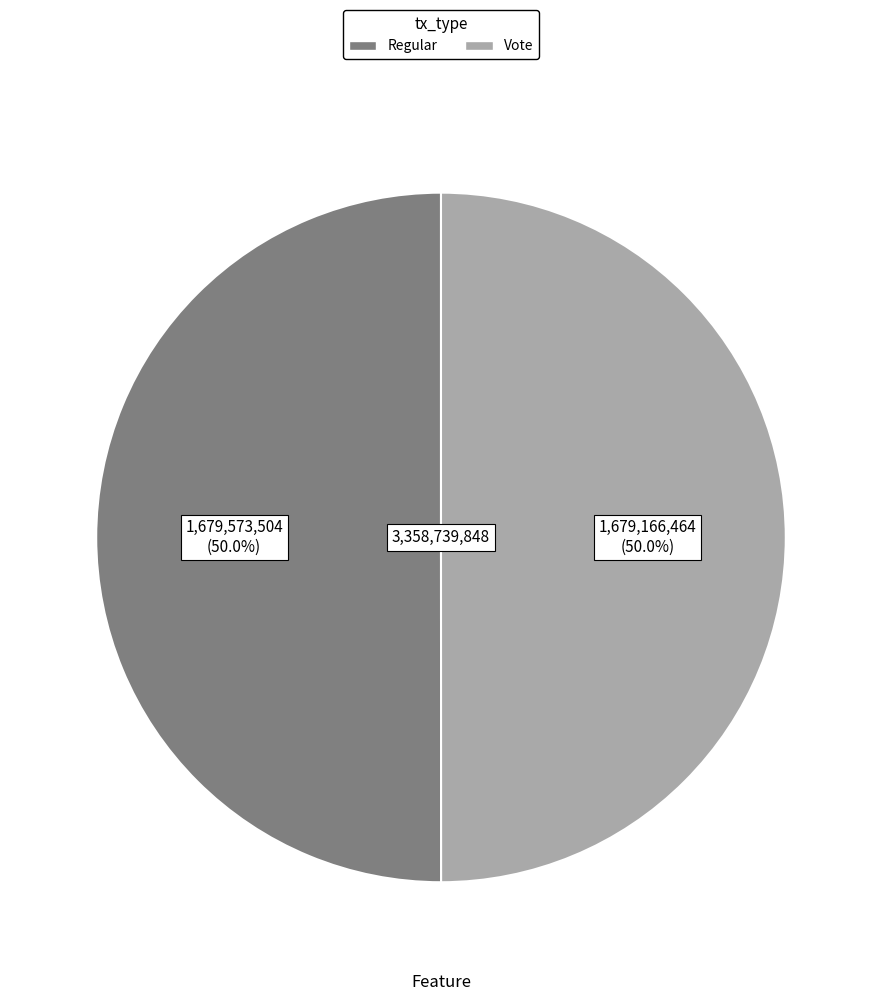

What portion of the pie excludes Regular?

50.0%